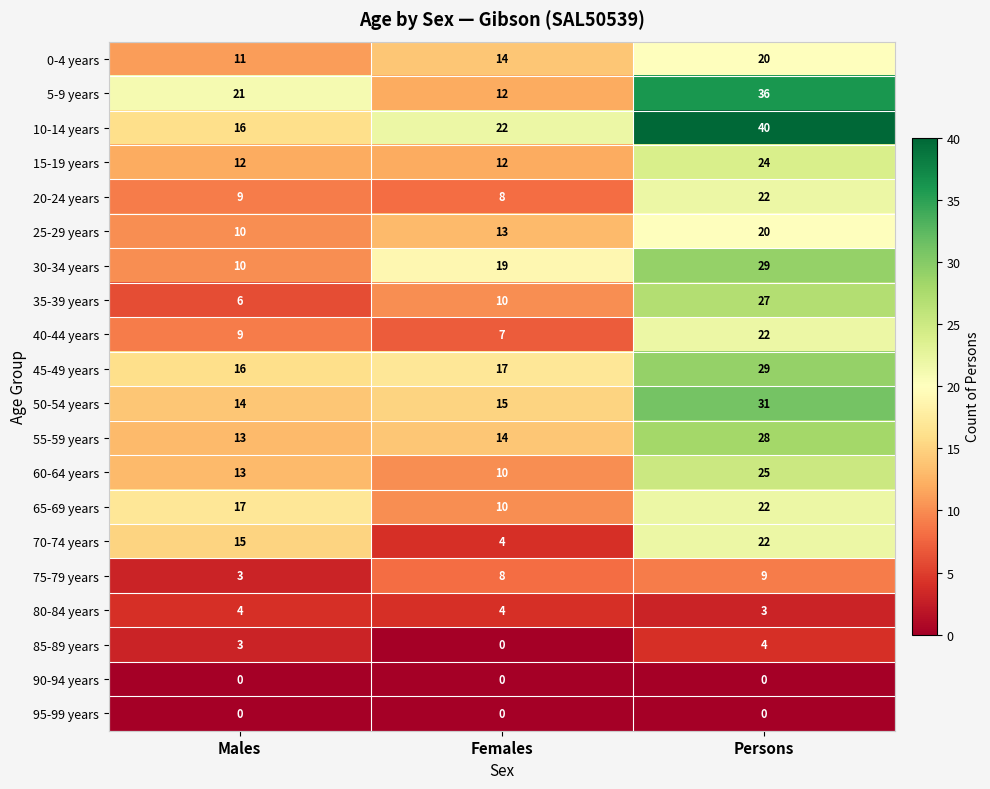

How many data points in 75-79 years are less than 8?

1